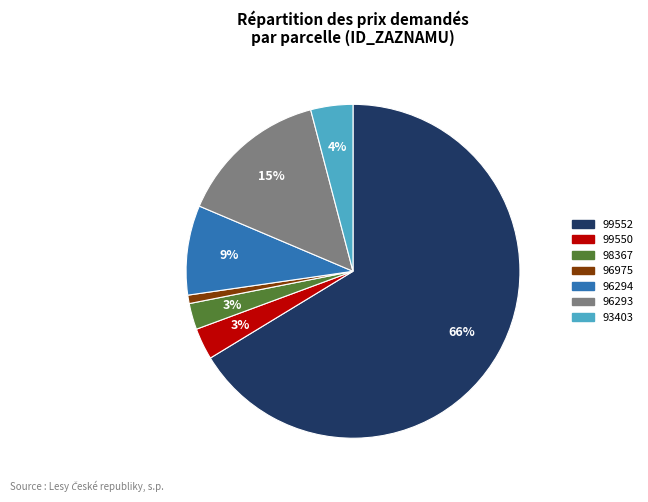

Which has a higher value, 93403 or 99550?

93403